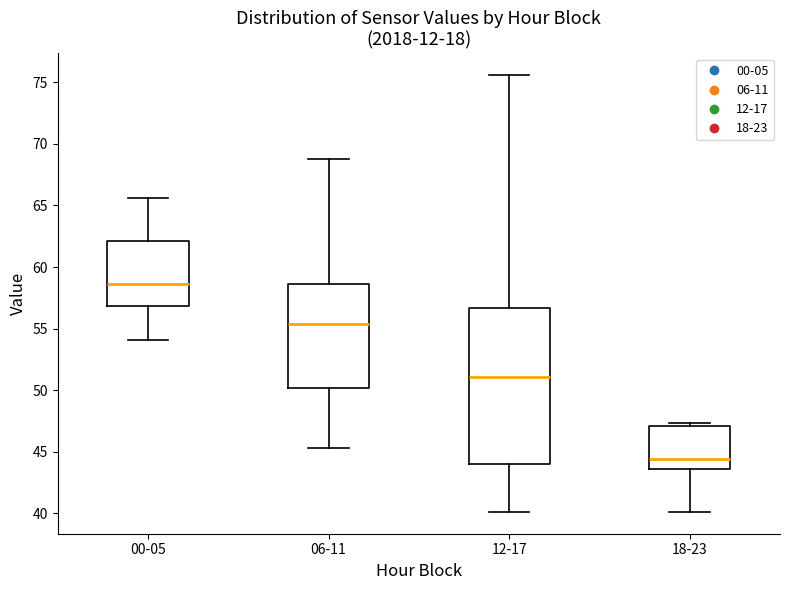

Reading left to right, transcribe this box plot: for each box, give where its median line is, the range the box spans, and where its two whiskers end, as read against the y-axis. The values are not printed on the chart, so give them approximately, as read against the axis.

00-05: median 58.5, box 57.0 to 62.0, whiskers 54.0 to 65.5
06-11: median 55.5, box 50.0 to 58.5, whiskers 45.5 to 69.0
12-17: median 51.0, box 44.0 to 56.5, whiskers 40.0 to 75.5
18-23: median 44.5, box 43.5 to 47.0, whiskers 40.0 to 47.5